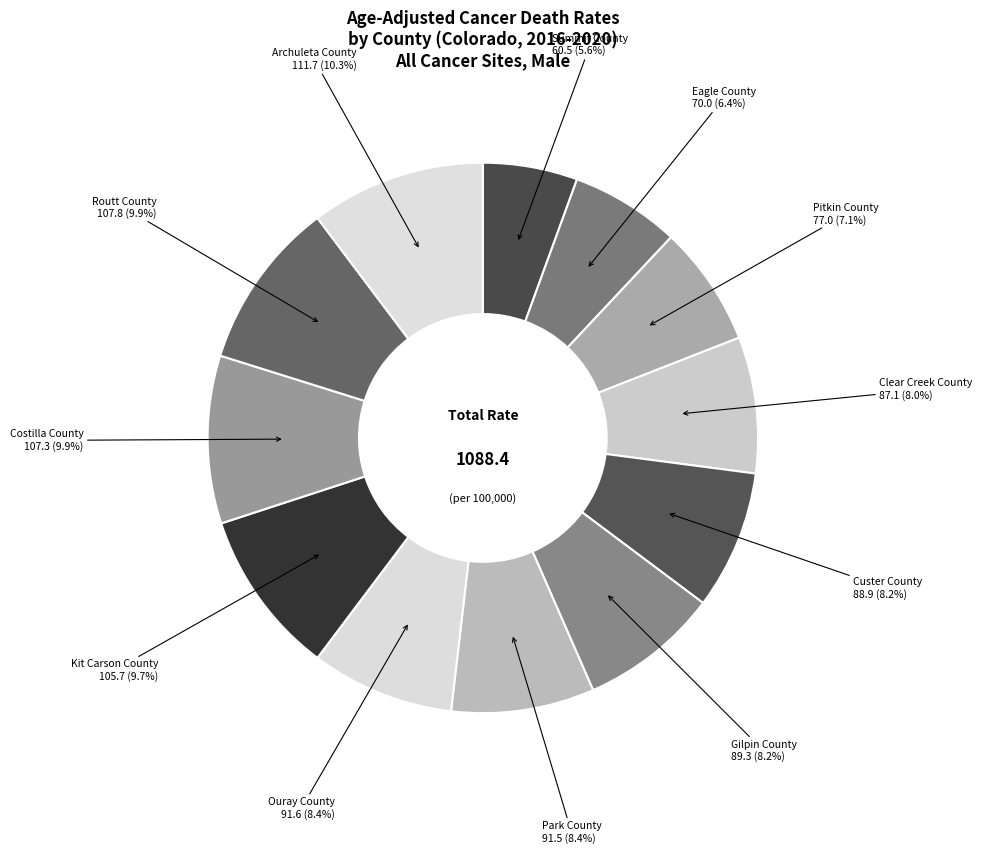

Count the number of slices in the pie.

12